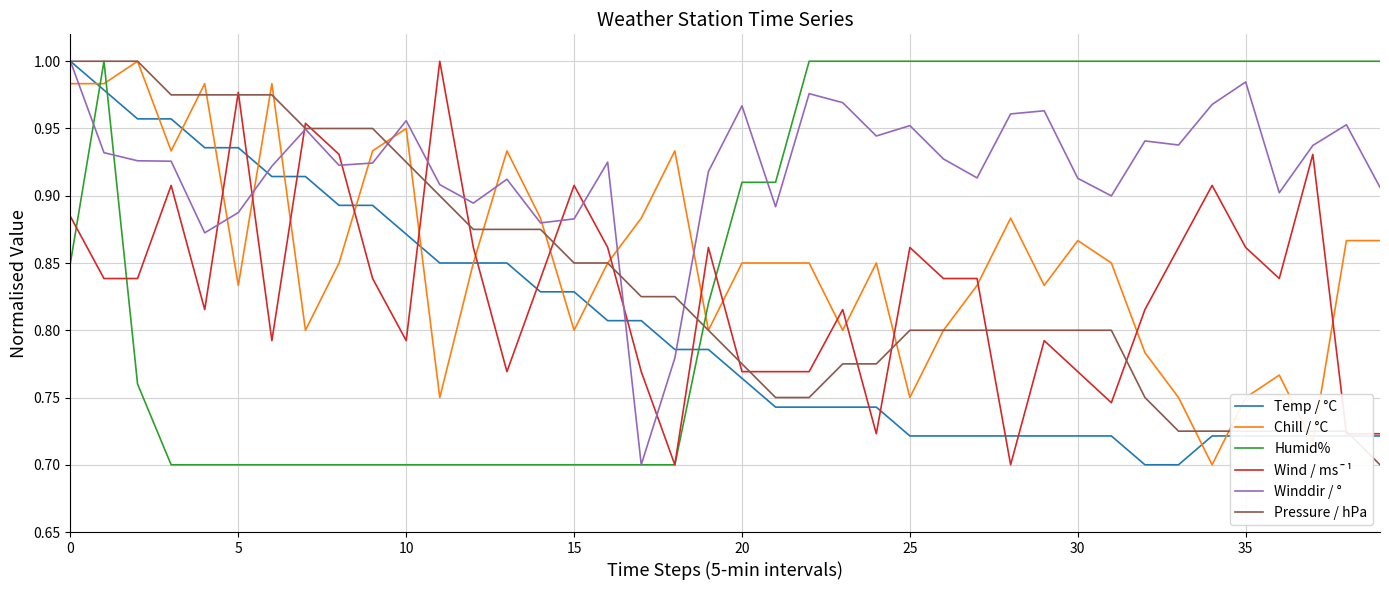

Which series has the largest total across all categories?

Winddir / °